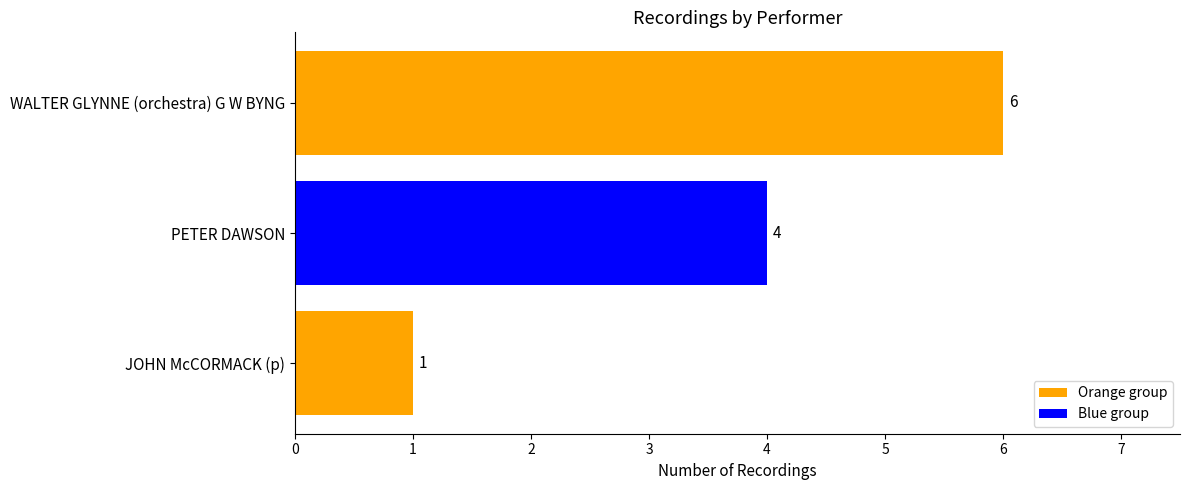

List the labels in order of value, largest first.

WALTER GLYNNE (orchestra) G W BYNG, PETER DAWSON, JOHN McCORMACK (p)